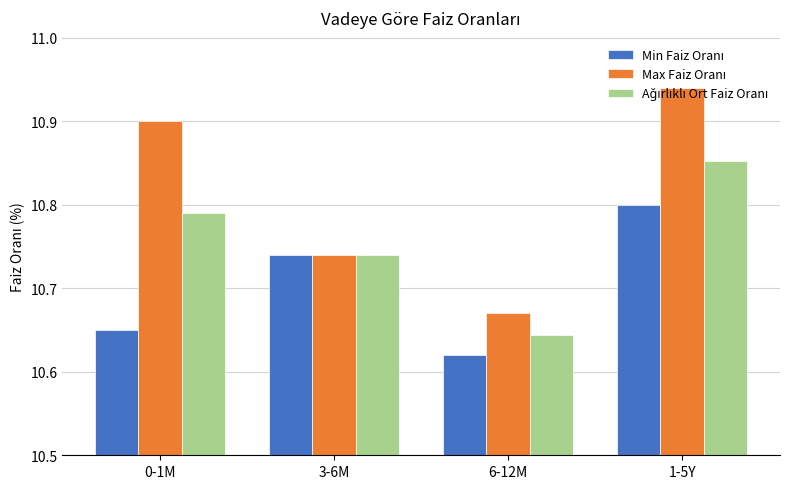

At which category does the chart reach its minimum across all series?

6-12M